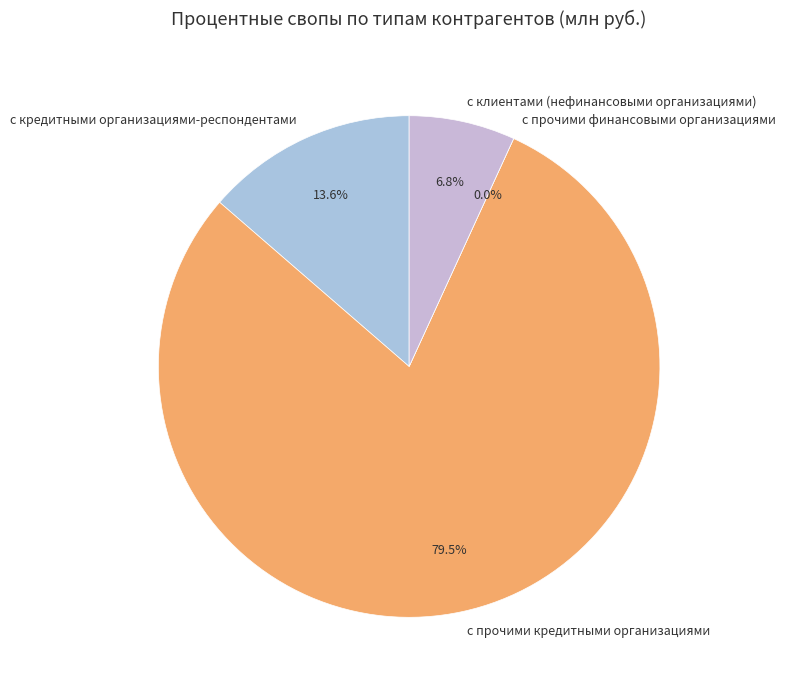

Is it true that с прочими кредитными организациями is 85% of the pie?

False